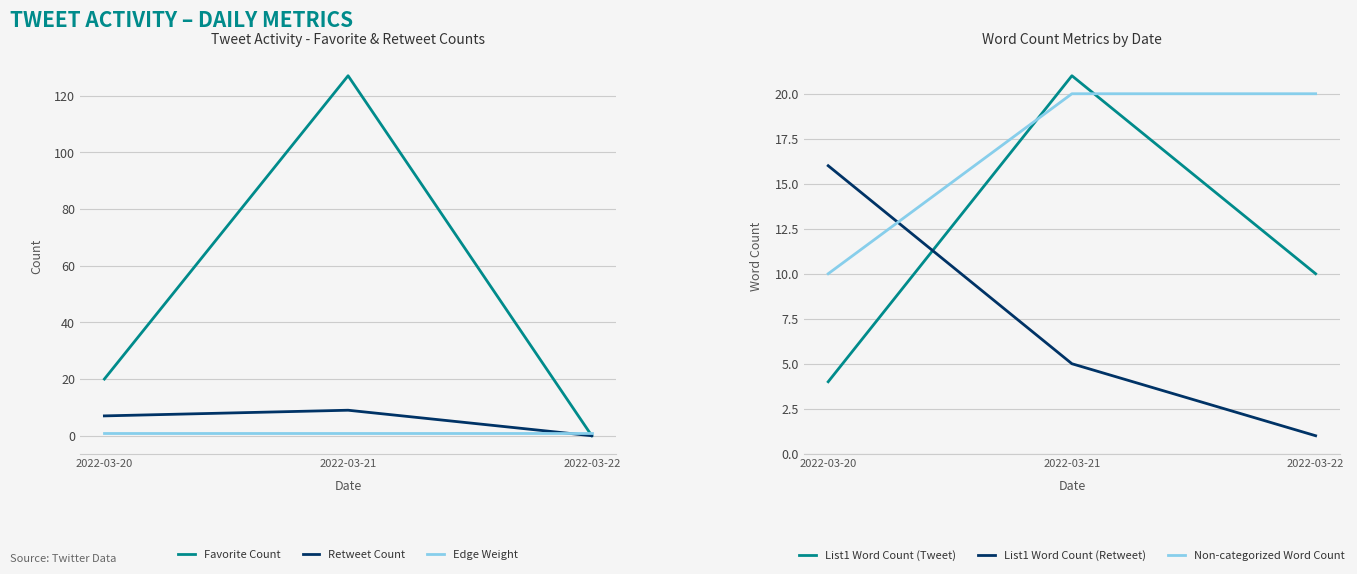

Reading left to right, list all the values displayed in this chart.

Favorite Count: 2022-03-20=20	2022-03-21=127	2022-03-22=0
Retweet Count: 2022-03-20=7	2022-03-21=9	2022-03-22=0
Edge Weight: 2022-03-20=1	2022-03-21=1	2022-03-22=1
List1 Word Count (Tweet): 2022-03-20=4	2022-03-21=21	2022-03-22=10
List1 Word Count (Retweet): 2022-03-20=16	2022-03-21=5	2022-03-22=1
Non-categorized Word Count: 2022-03-20=10	2022-03-21=20	2022-03-22=20